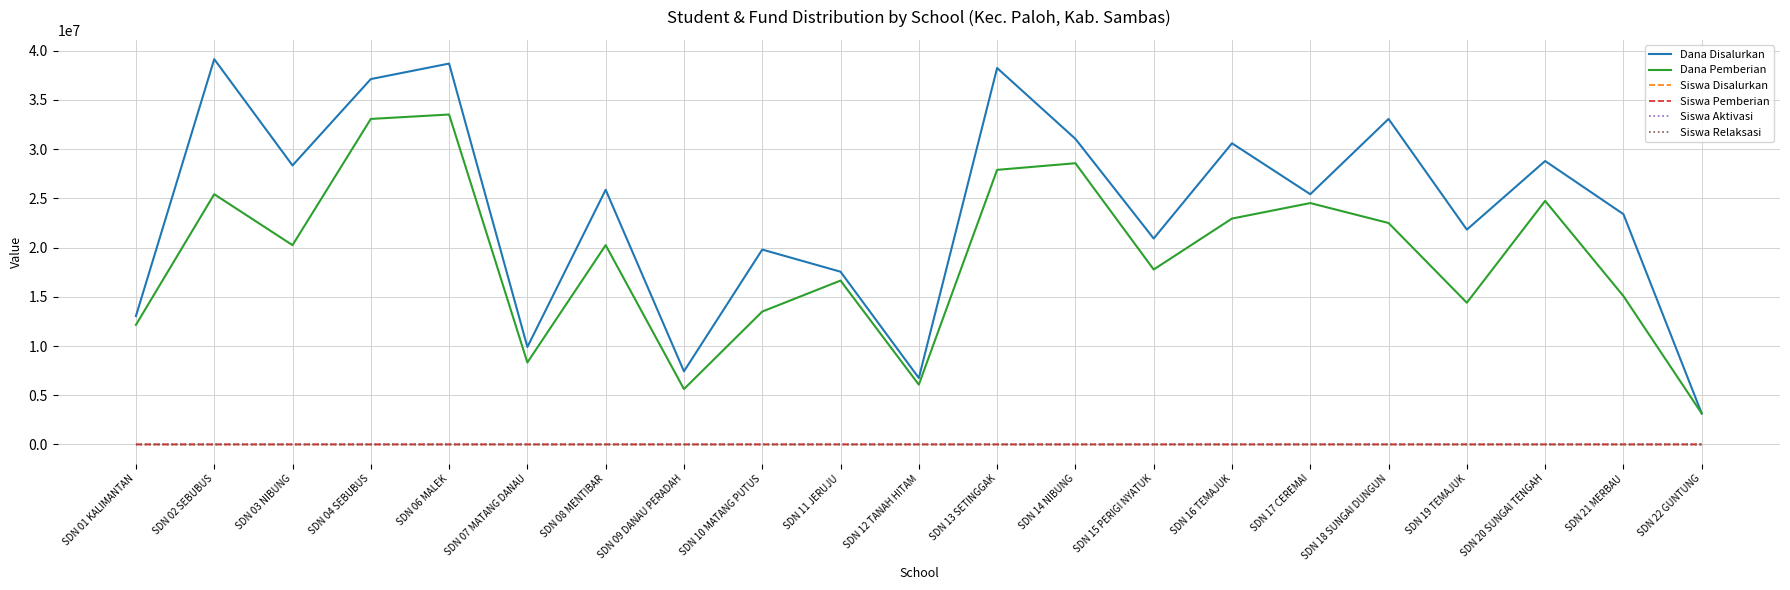

Which series changed the most between SDN 14 NIBUNG and SDN 21 MERBAU?

Dana Pemberian